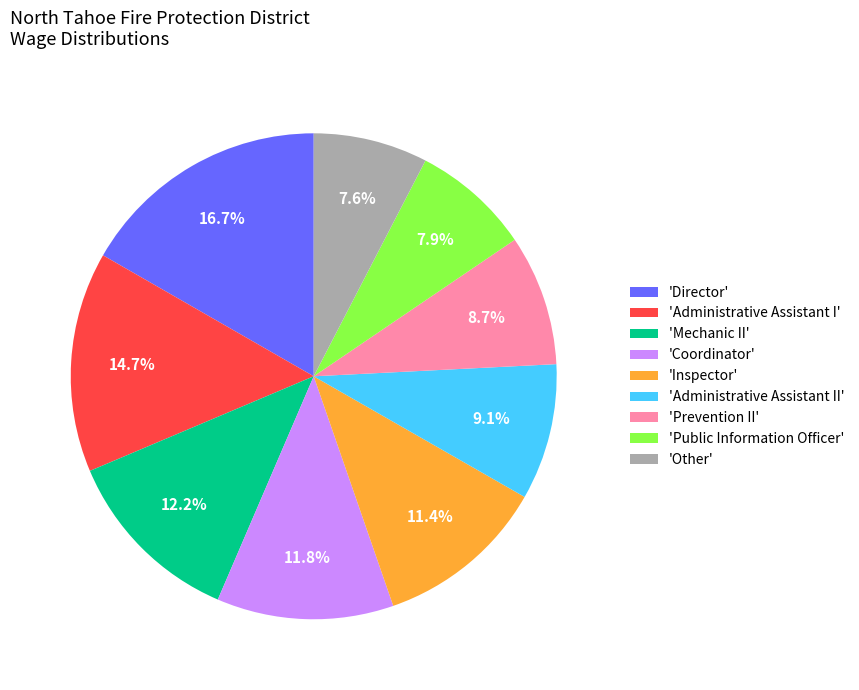

Which has a higher value, 'Coordinator' or 'Other'?

'Coordinator'